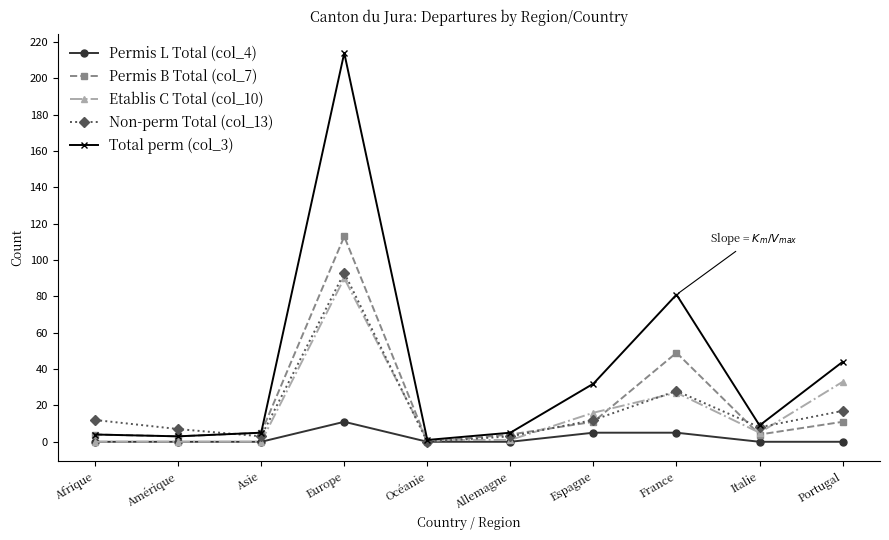

At which label does Etablis C Total (col_10) first exceed 5?

Europe